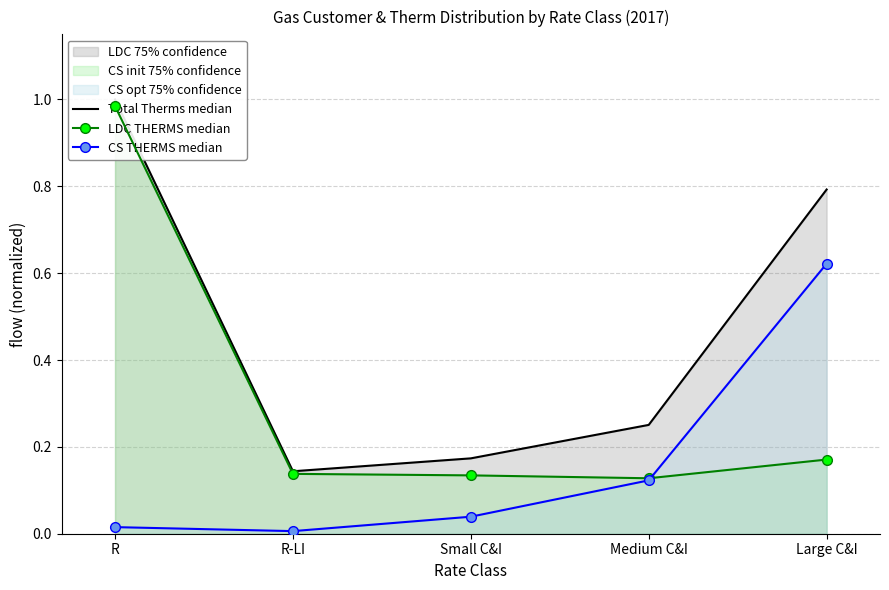

What is the label of the 3rd point from the right?

Small C&I